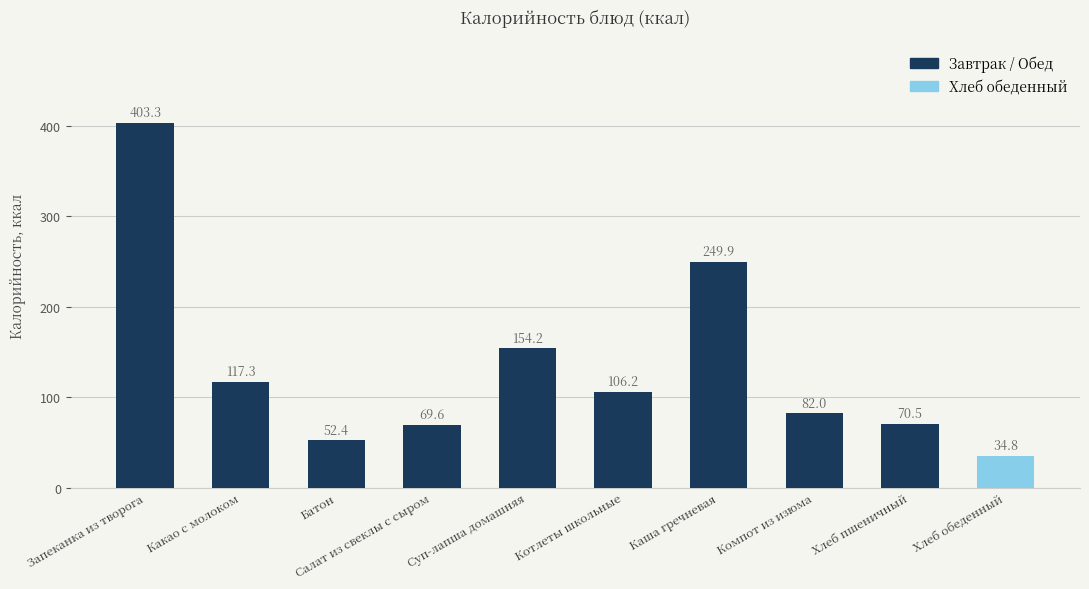

List the labels in order of value, smallest first.

Хлеб обеденный, Батон, Салат из свеклы с сыром, Хлеб пшеничный, Компот из изюма, Котлеты школьные, Какао с молоком, Суп-лапша домашняя, Каша гречневая, Запеканка из творога